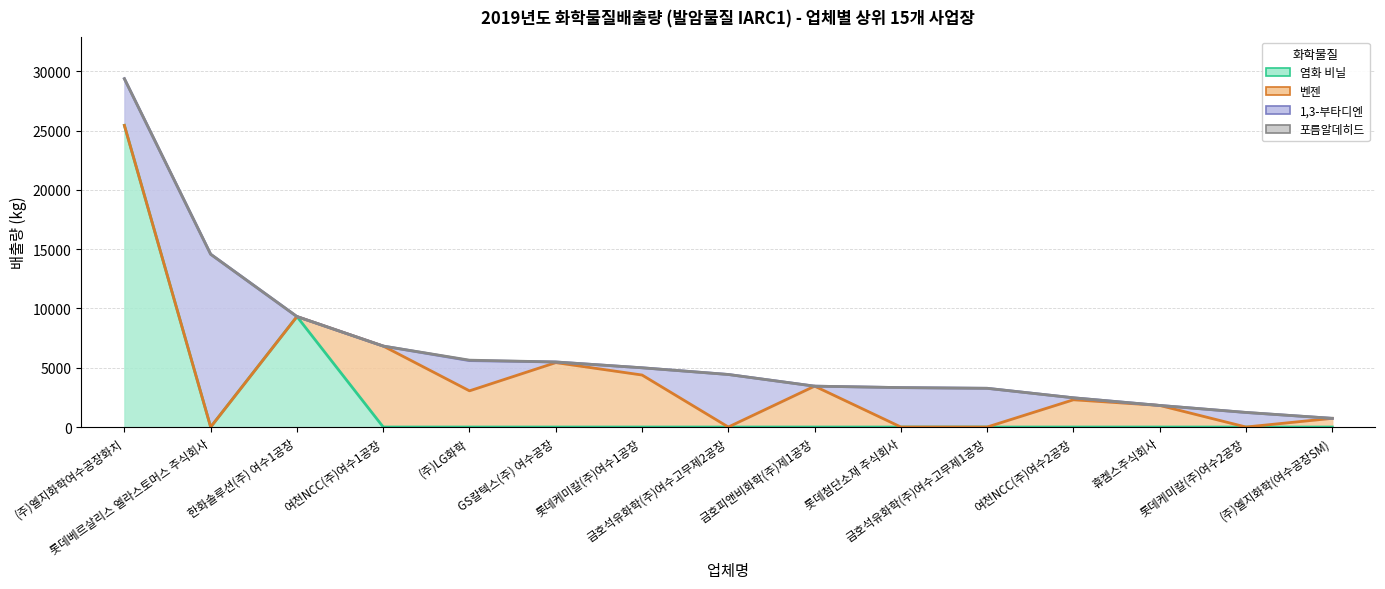

What is the sum of the 벤젠 values at (주)LG화학 and 롯데첨단소재 주식회사?

3052